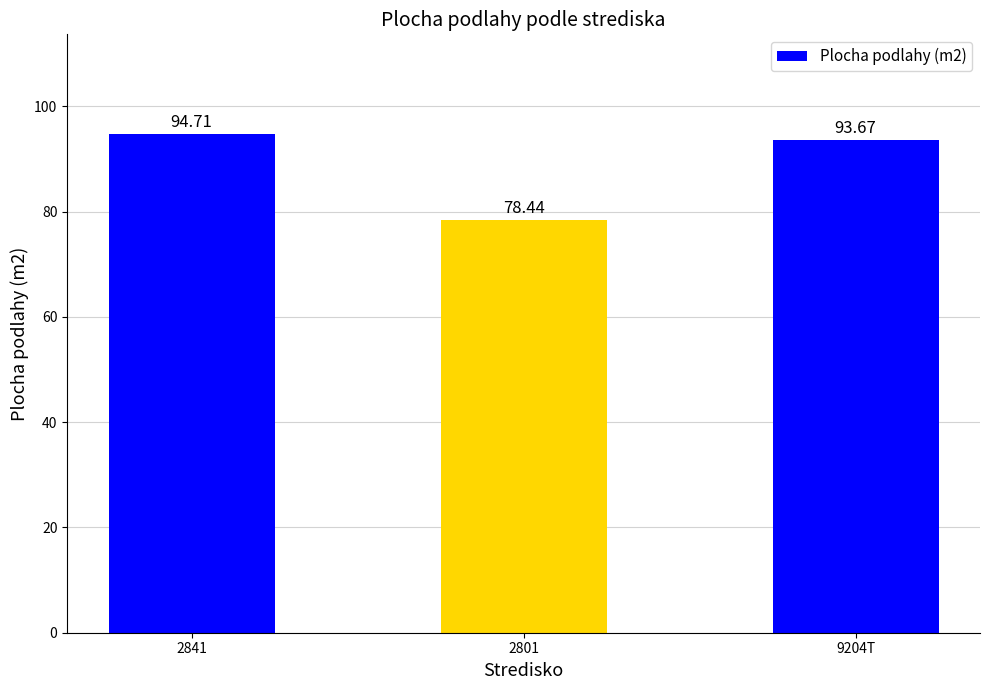

What is the average value?

88.9